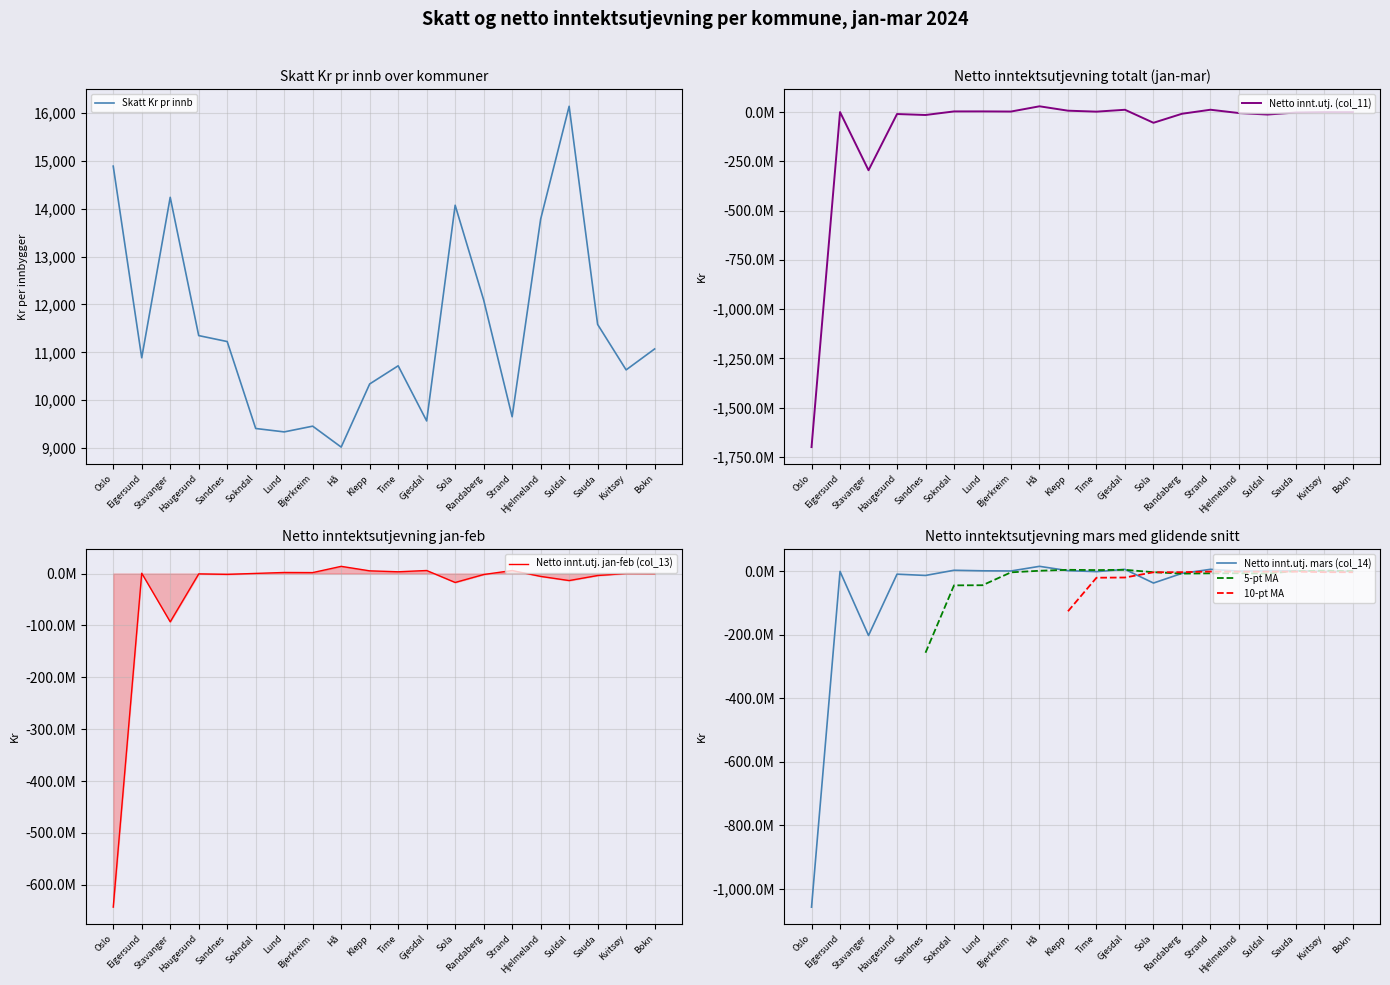

Which series has the largest total across all categories?

Skatt Kr pr innb